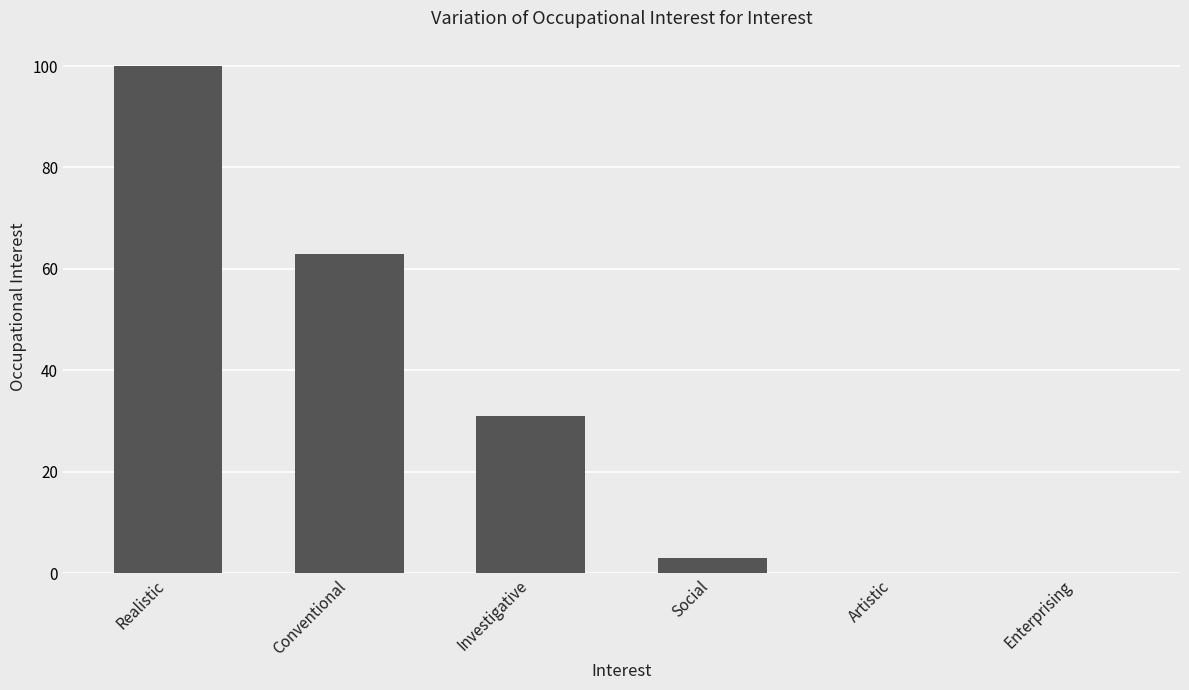

Reading right to left, transcribe all the data shown in this chart.

Enterprising=0	Artistic=0	Social=3	Investigative=31	Conventional=63	Realistic=100